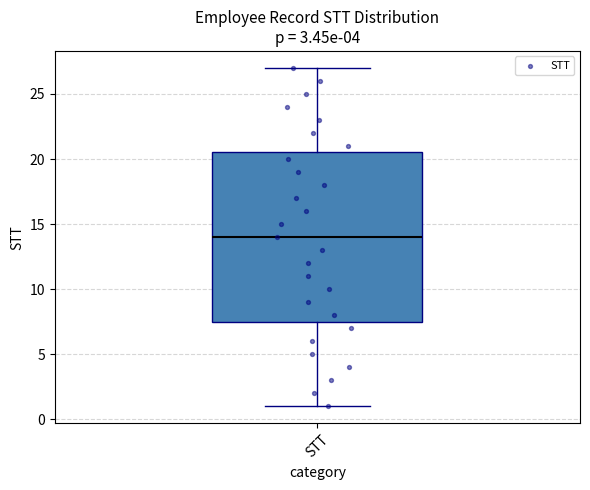

Where does the upper whisker of the box for STT end on the y-axis? The values are not printed on the chart, so give them approximately, as read against the axis.

27.0